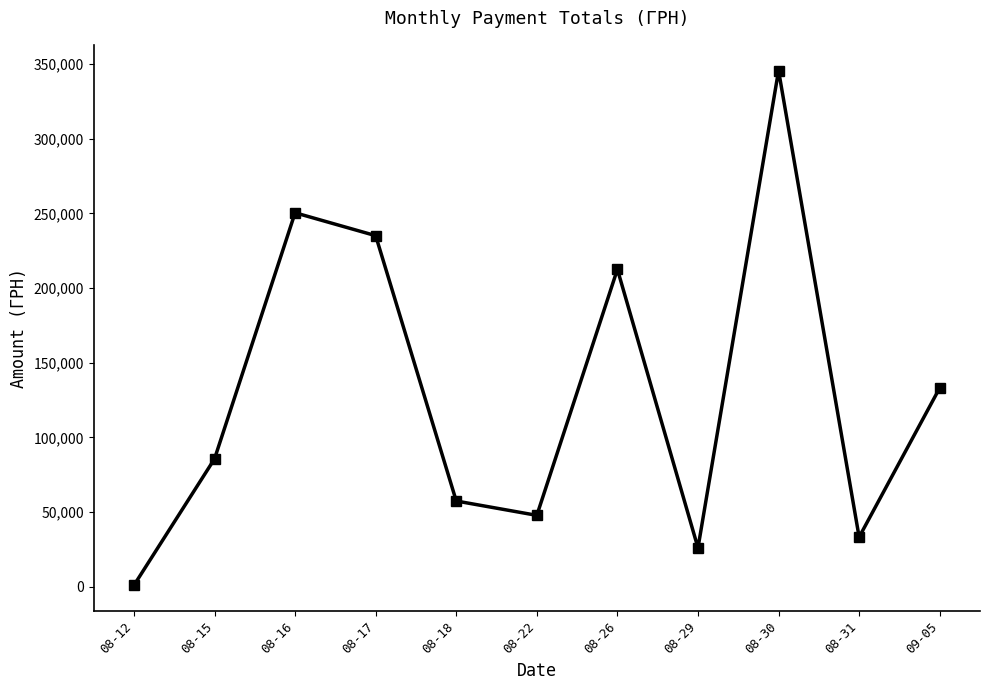

Count the number of categories in the chart.

11